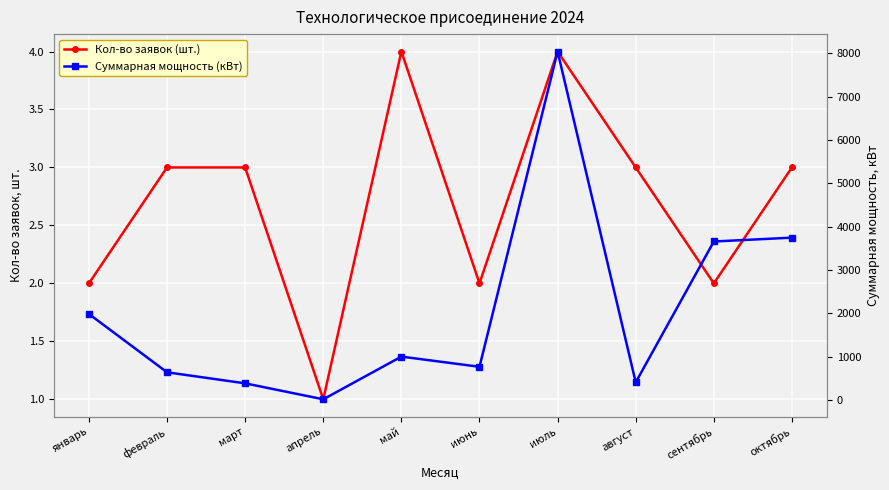

What is the difference between the maximum and minimum values in the Суммарная мощность (кВт) series?

8025.1